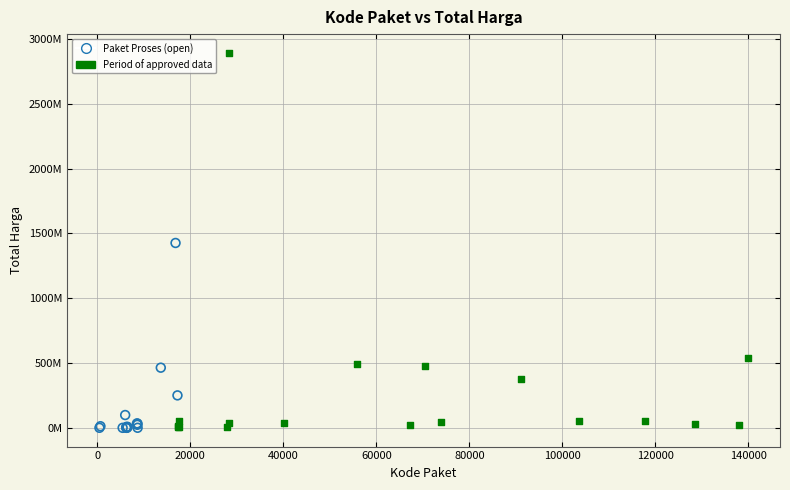

What are all the series names shown in the legend?

Paket Proses (open), Period of approved data